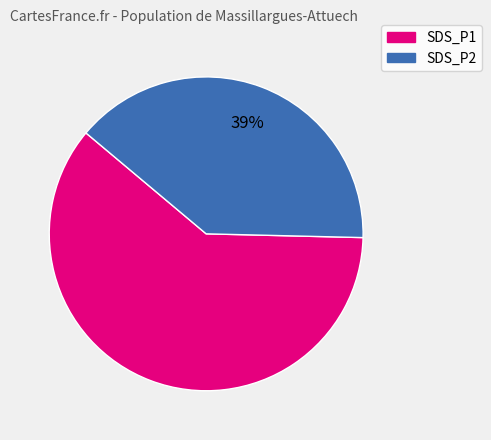

Is it true that SDS_P1 is 61% of the pie?

True